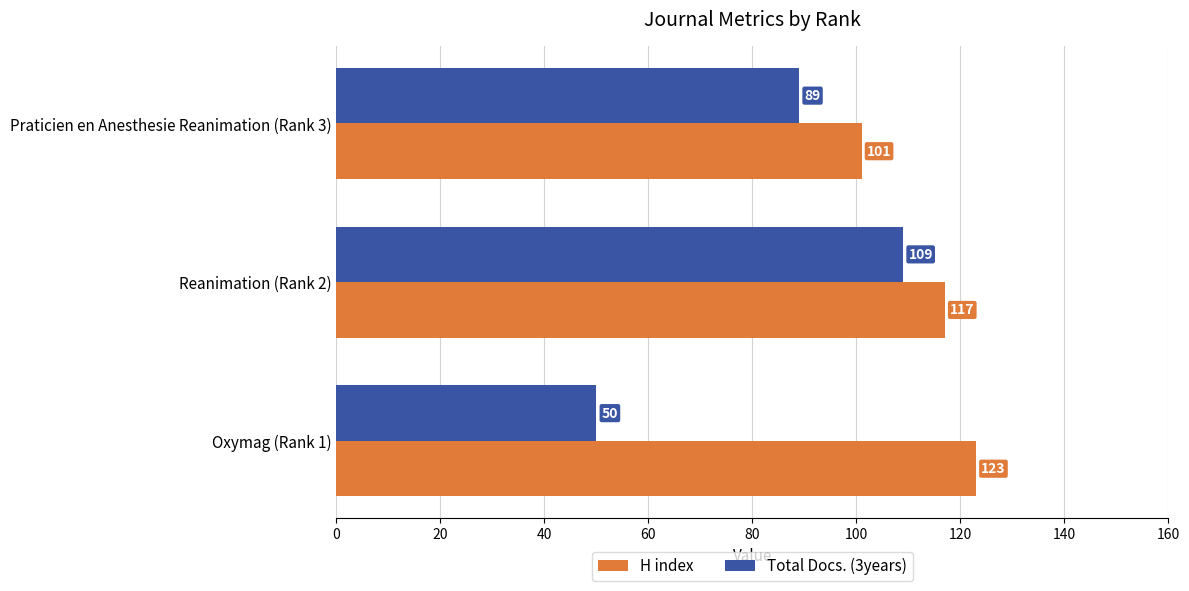

At which category is the sum across all series the highest?

Reanimation (Rank 2)